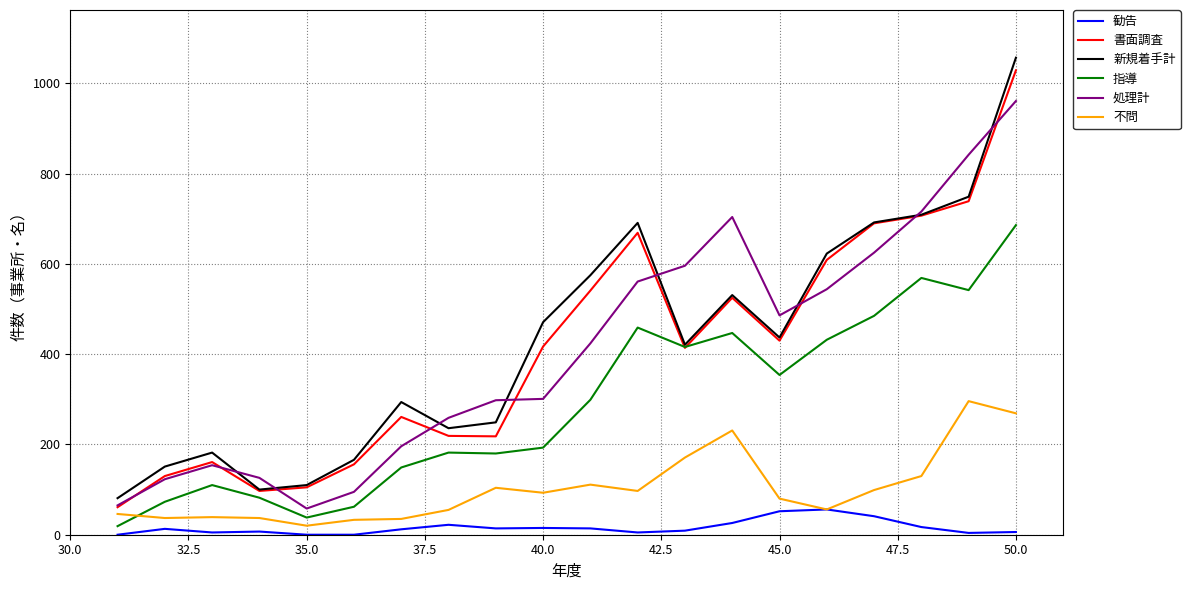

Which series has the largest range (max minus min)?

新規着手計